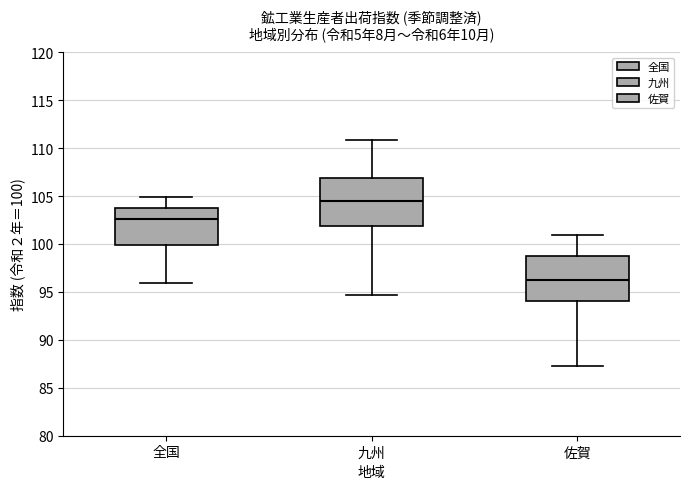

Reading left to right, transcribe this box plot: for each box, give where its median line is, the range the box spans, and where its two whiskers end, as read against the y-axis. The values are not printed on the chart, so give them approximately, as read against the axis.

全国: median 102.5, box 100.0 to 103.5, whiskers 96.0 to 105.0
九州: median 104.5, box 102.0 to 107.0, whiskers 94.5 to 111.0
佐賀: median 96.5, box 94.0 to 98.5, whiskers 87.5 to 101.0